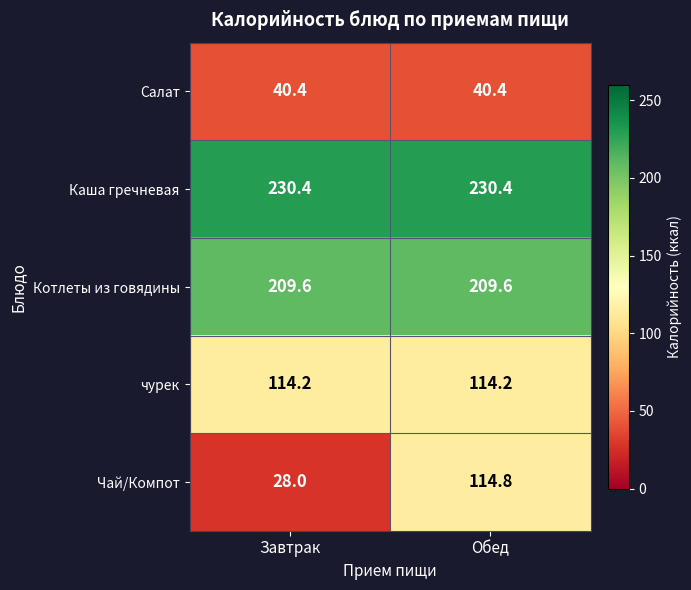

How many distinct data groups are displayed?

5